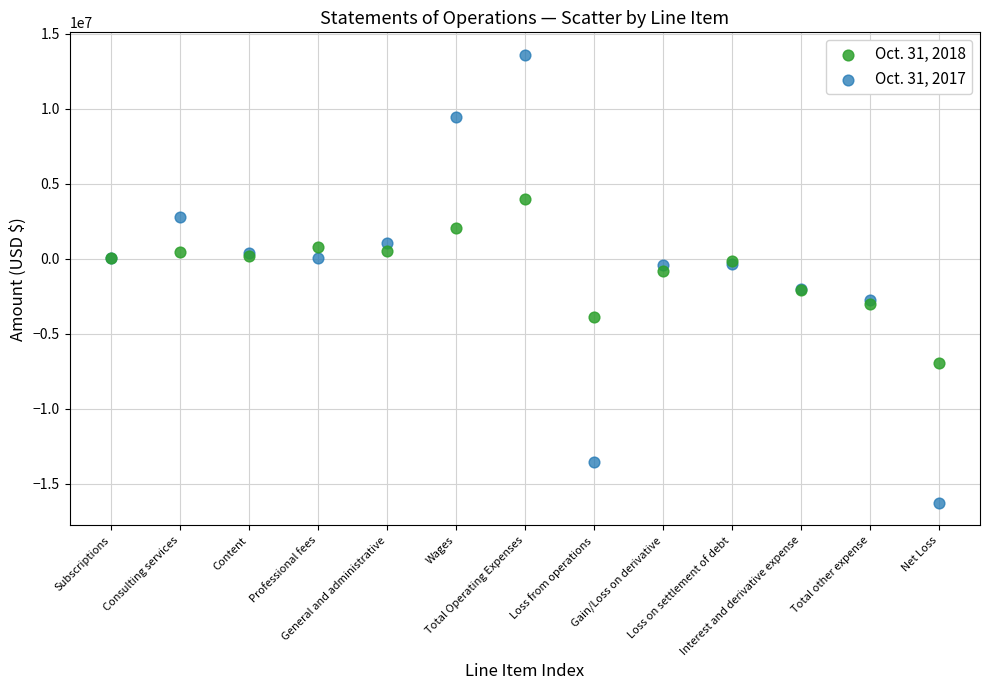

Which series contains the highest Y value?

Oct. 31, 2017